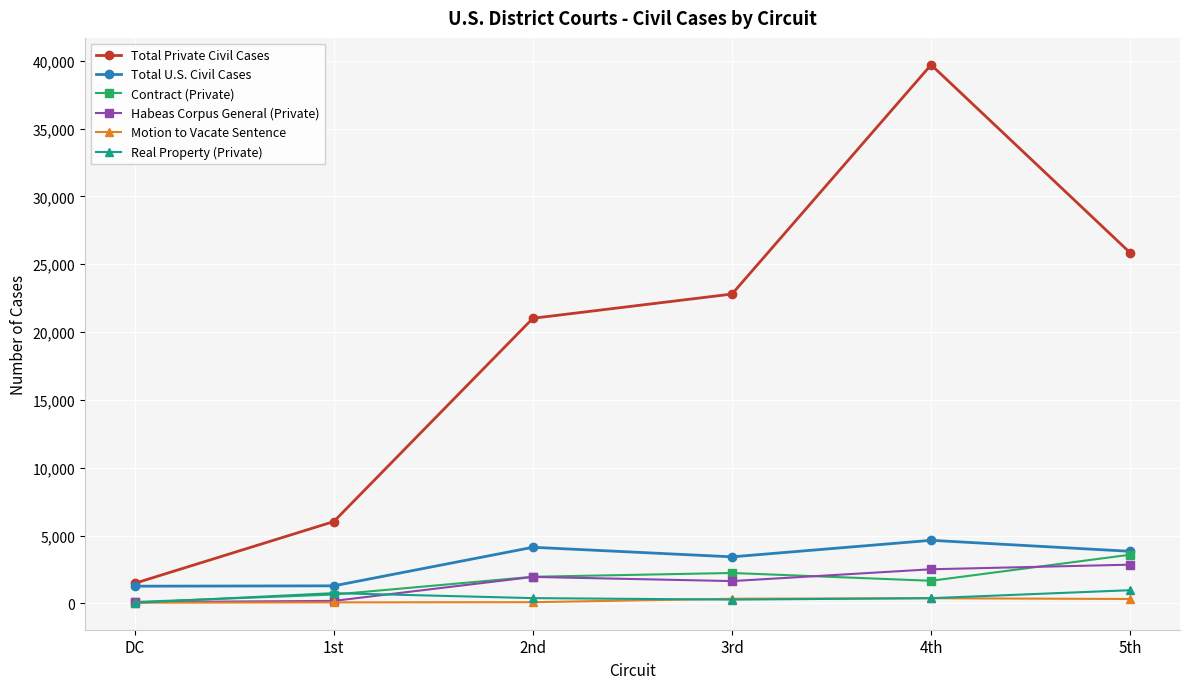

At which category is the sum across all series the highest?

4th